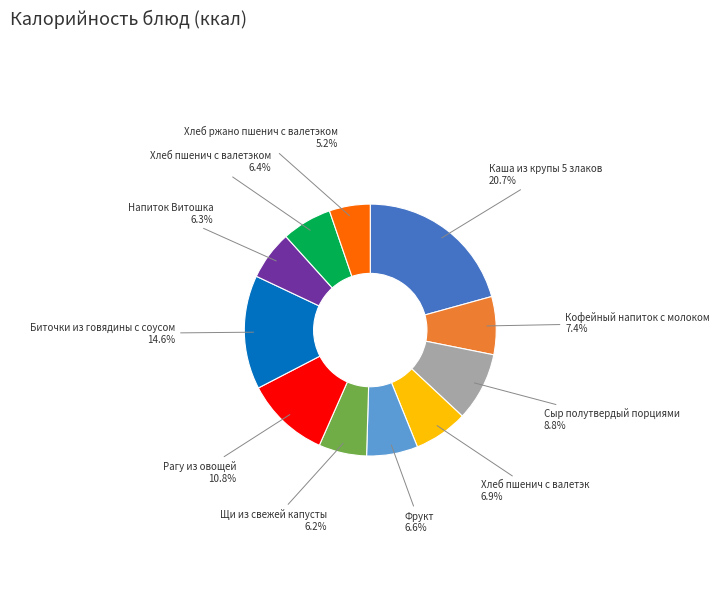

Does any single category account for the majority?

No